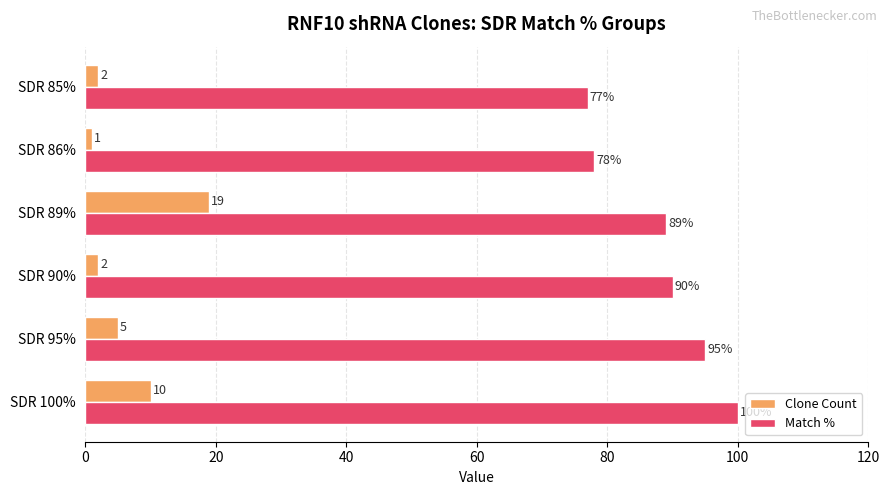

What is the difference between the maximum and minimum values in the Clone Count series?

18